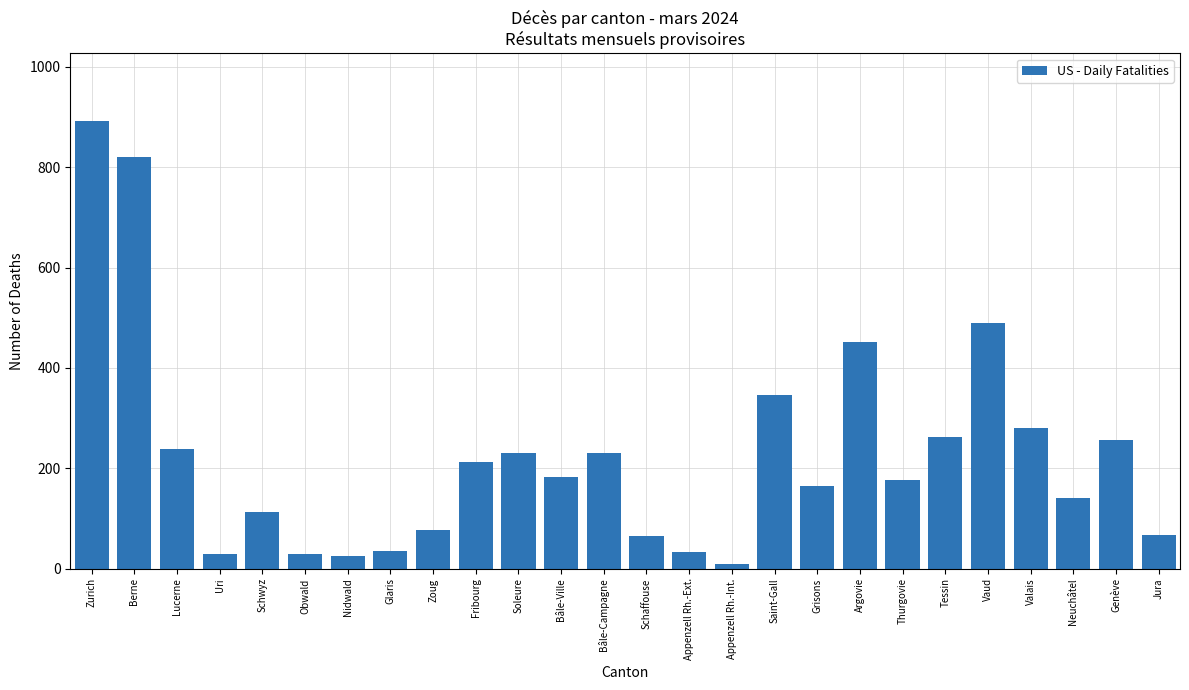

What is the label of the 11th bar from the right?

Appenzell Rh.-Int.